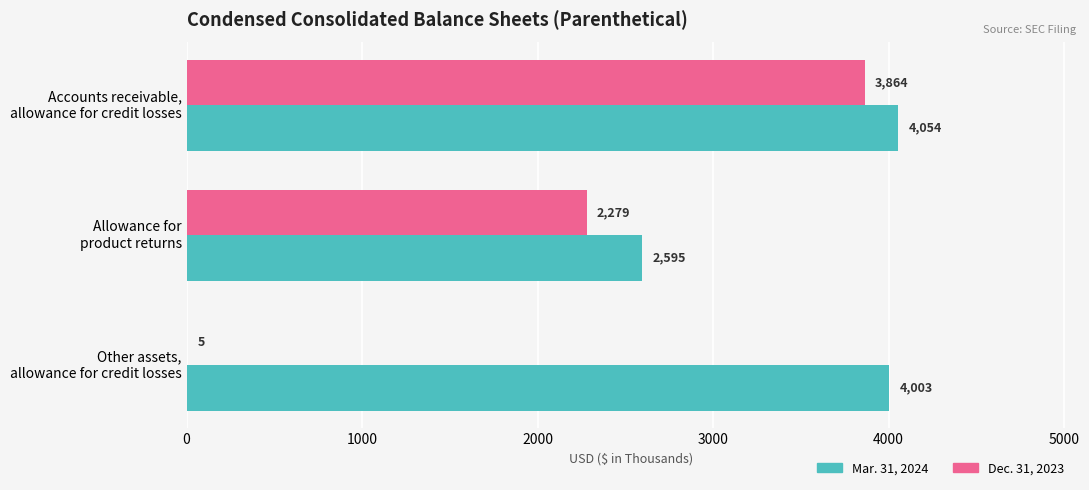

Which series has the largest total across all categories?

Mar. 31, 2024